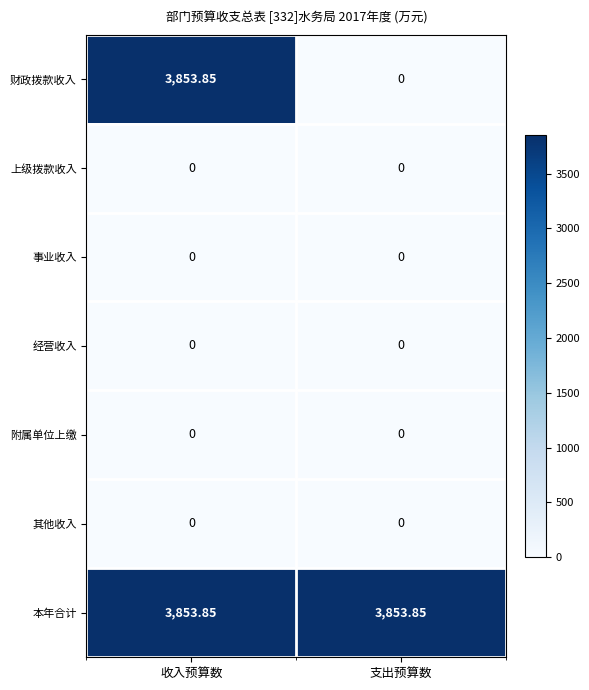

At which label does 财政拨款收入 first exceed 3853?

收入预算数